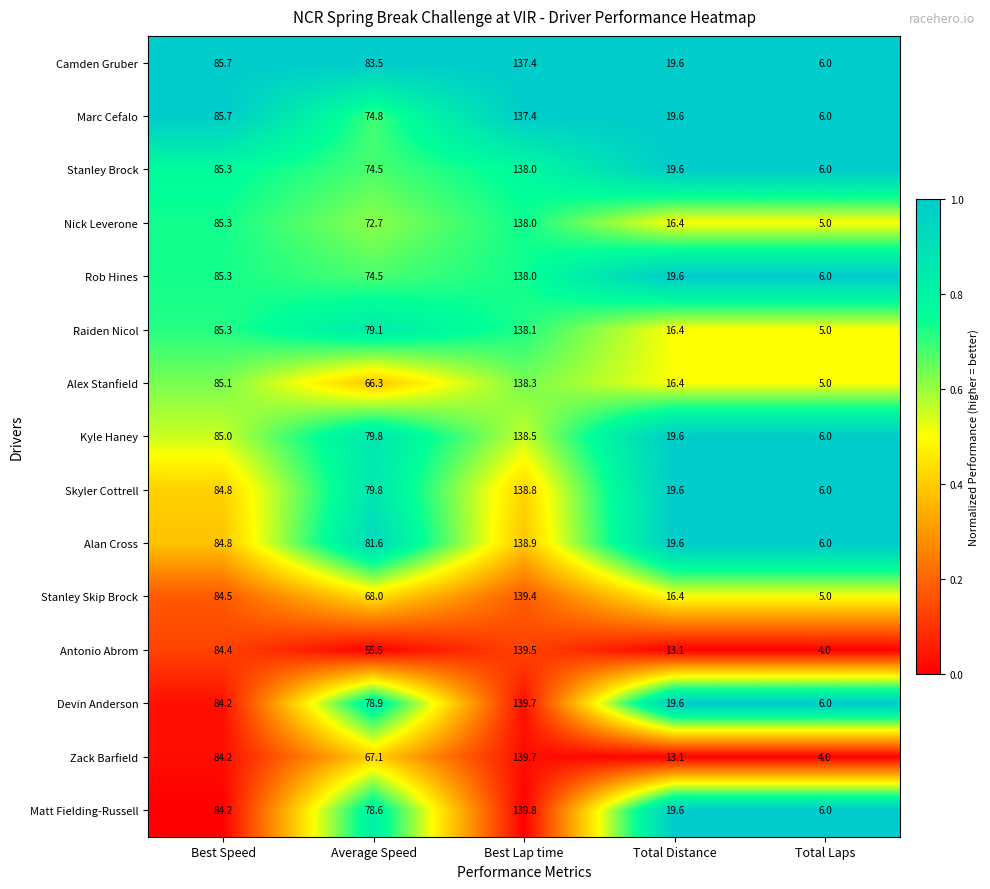

How many series are shown in this chart?

15